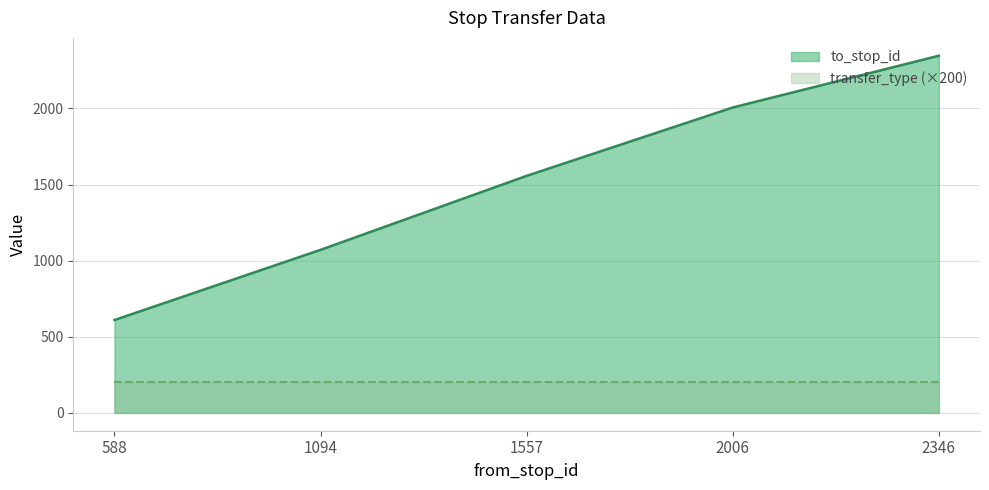

List the labels in order of value, smallest first.

588, 1094, 1557, 2006, 2346